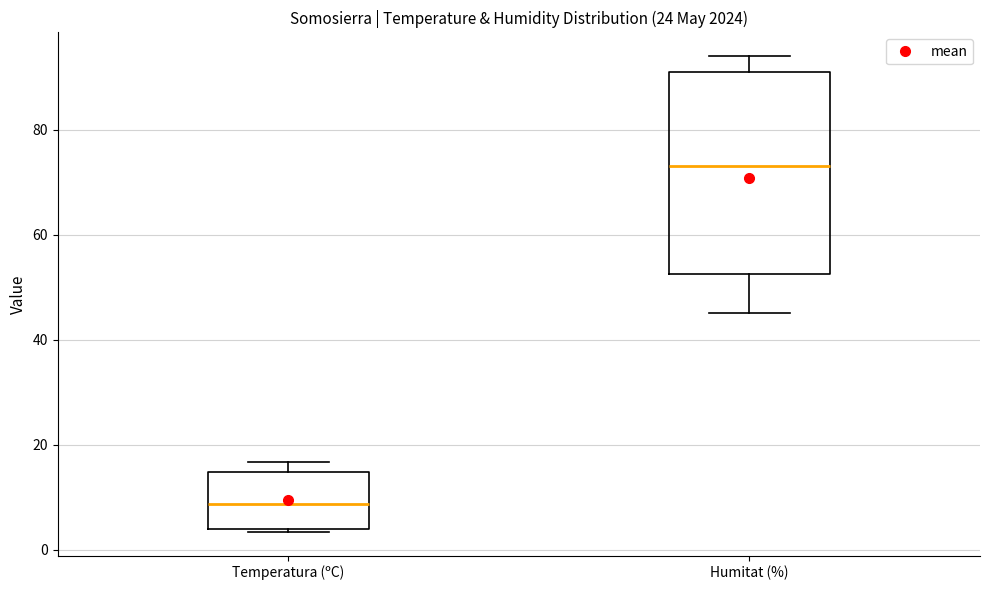

Reading left to right, transcribe this box plot: for each box, give where its median line is, the range the box spans, and where its two whiskers end, as read against the y-axis. The values are not printed on the chart, so give them approximately, as read against the axis.

Temperatura (ºC): median 8, box 4 to 14, whiskers 4 to 16
Humitat (%): median 74, box 52 to 92, whiskers 46 to 94